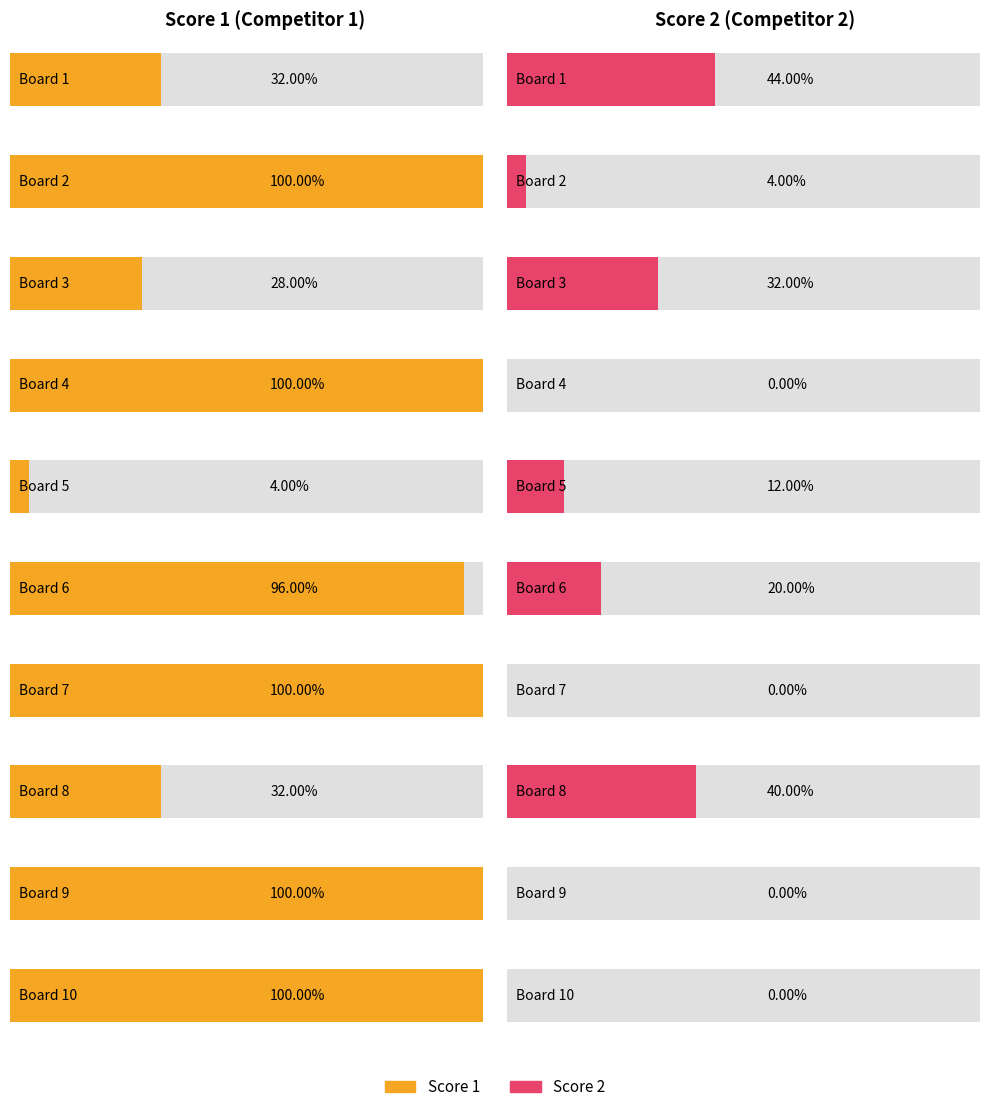

Where does the Score 2 series first go above 3?

Board 1